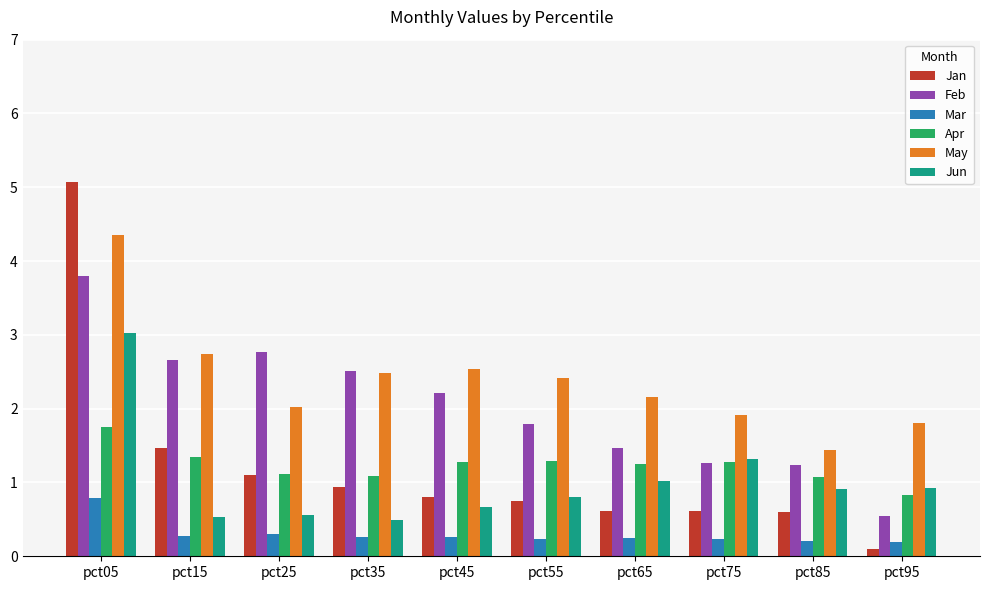

What is the difference between the Jun values at pct85 and pct35?

0.4